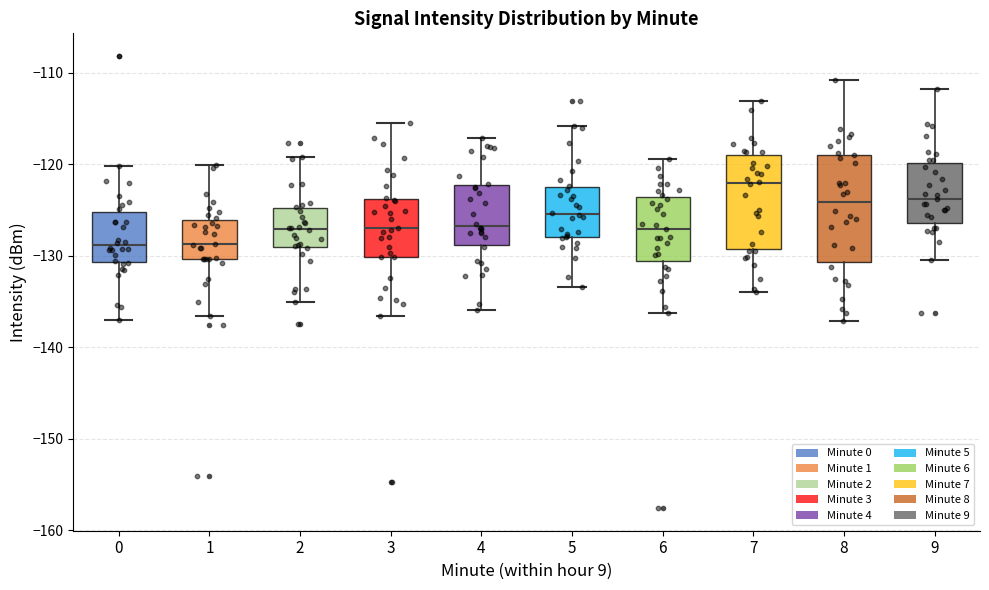

Comparing the boxes themselves (not the whiskers), which one is the tallest?

8